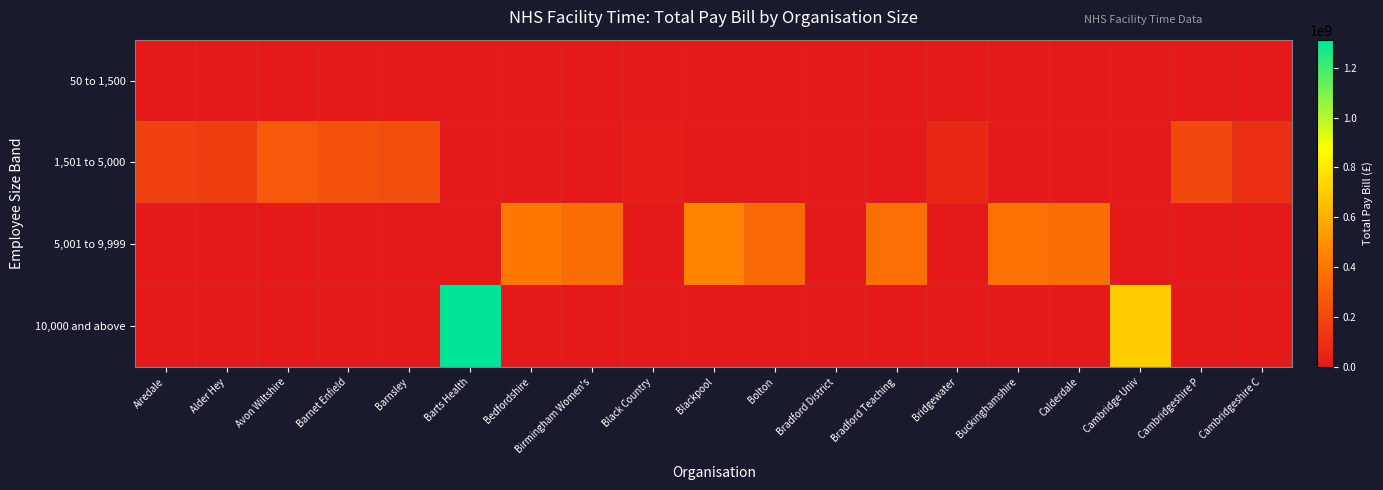

Between Bradford District and Bridgewater, which series saw the biggest shift?

1,501 to 5,000